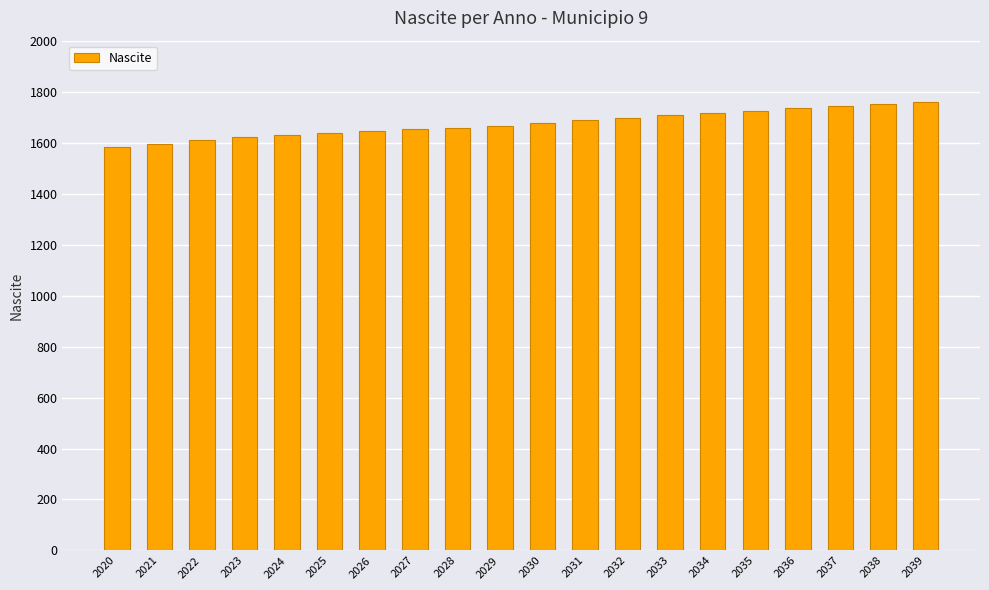

What is the maximum value shown in the chart?

1758